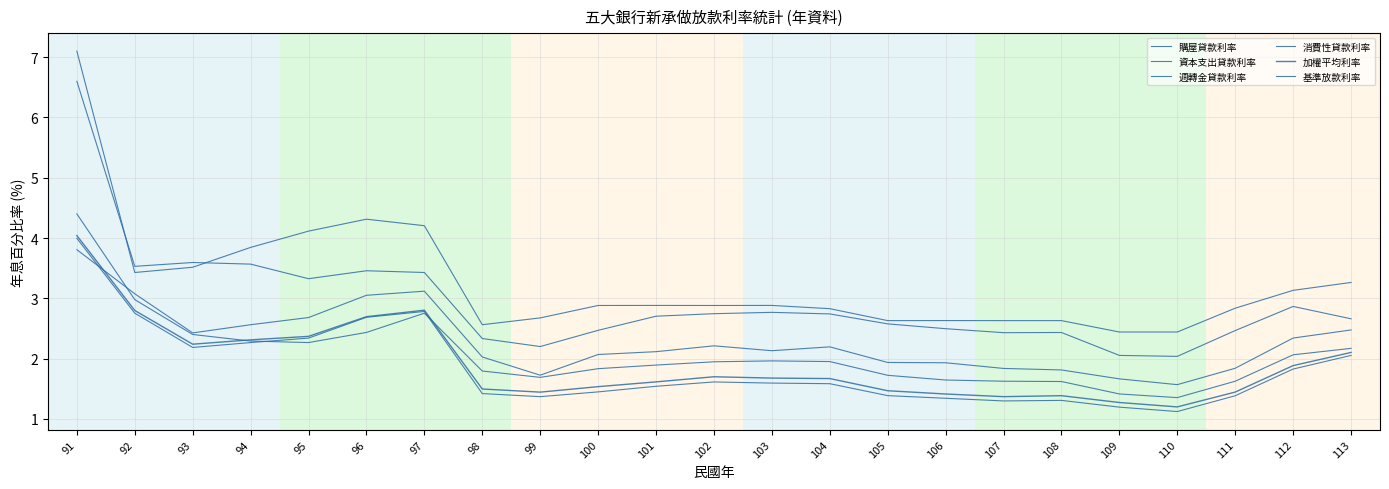

Does the chart display data point markers on the line(s)?

No